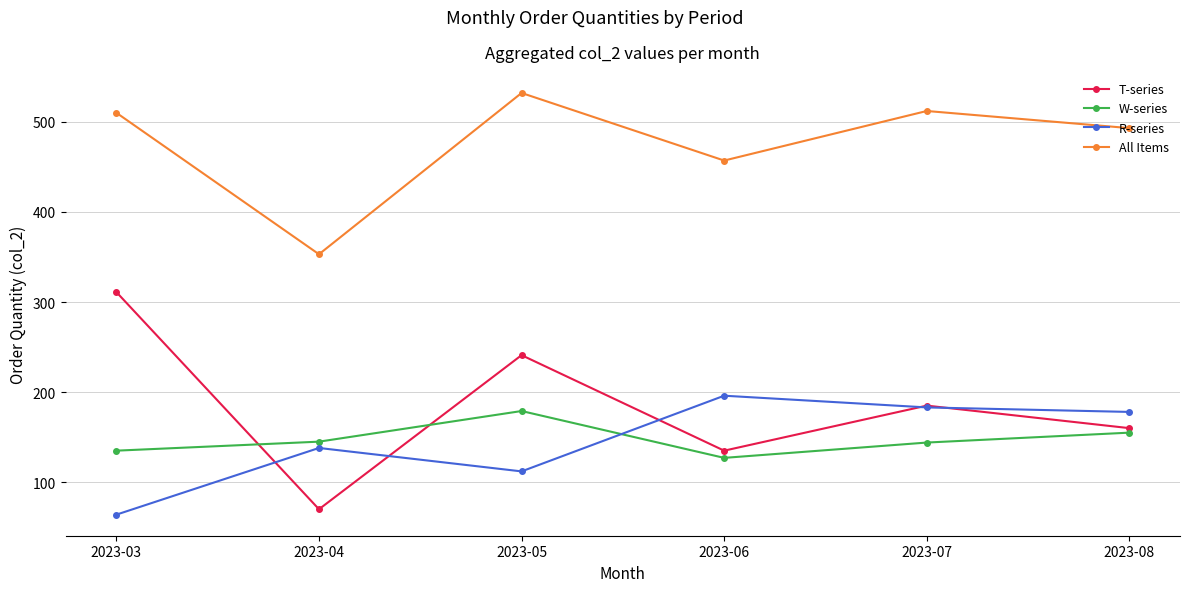

What is the spread (max minus min) of values at 2023-04?

283